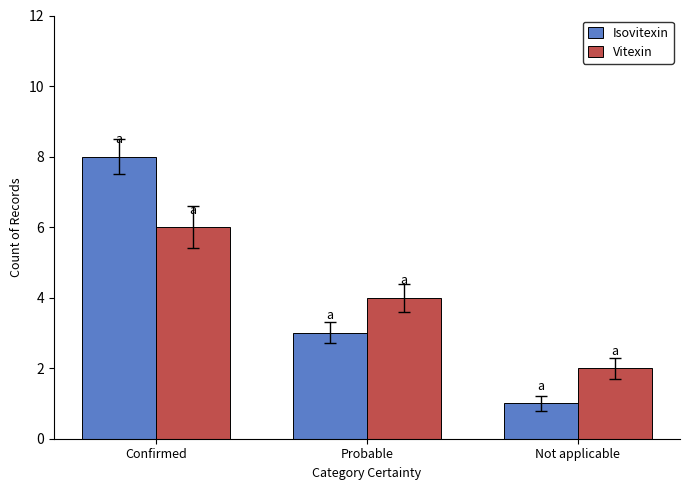

How many groups of bars are there?

3